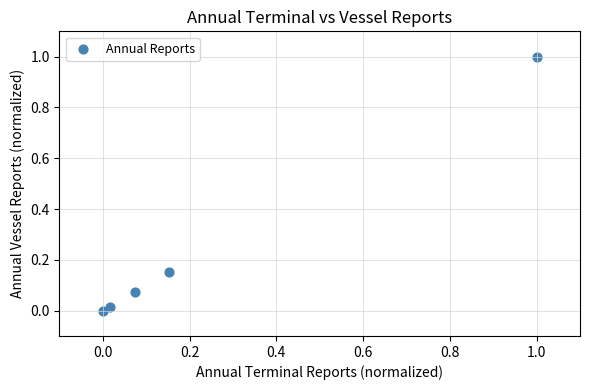

What is the range of Y values (max minus min)?

1.0